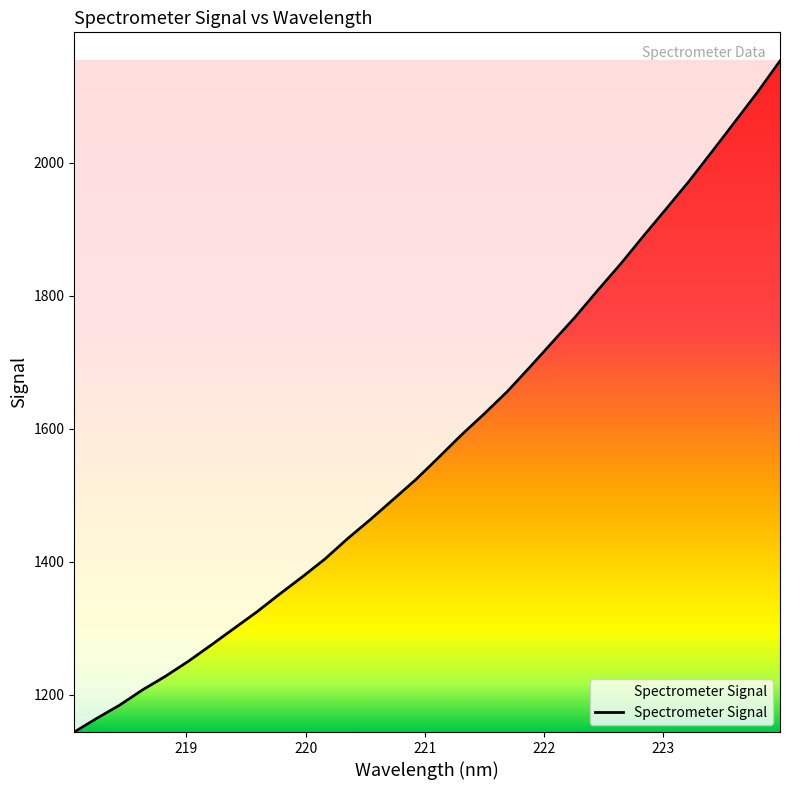

Rank the categories by value from lowest to highest.

218.0596, 218.2508, 218.442, 218.6332, 218.8244, 219.0156, 219.2067, 219.3979, 219.589, 219.7801, 219.9712, 220.1623, 220.3533, 220.5444, 220.7354, 220.9264, 221.1174, 221.3083, 221.4993, 221.6902, 221.8812, 222.0721, 222.263, 222.4538, 222.6447, 222.8355, 223.0264, 223.2172, 223.408, 223.5987, 223.7895, 223.9802